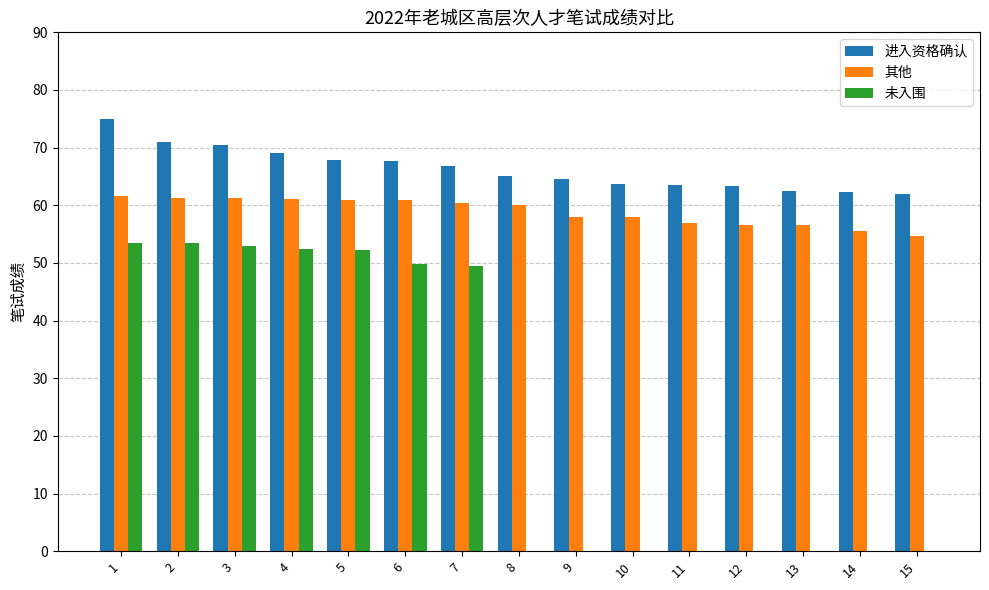

True or false: 其他 has a value of 55.5 at 14.

True